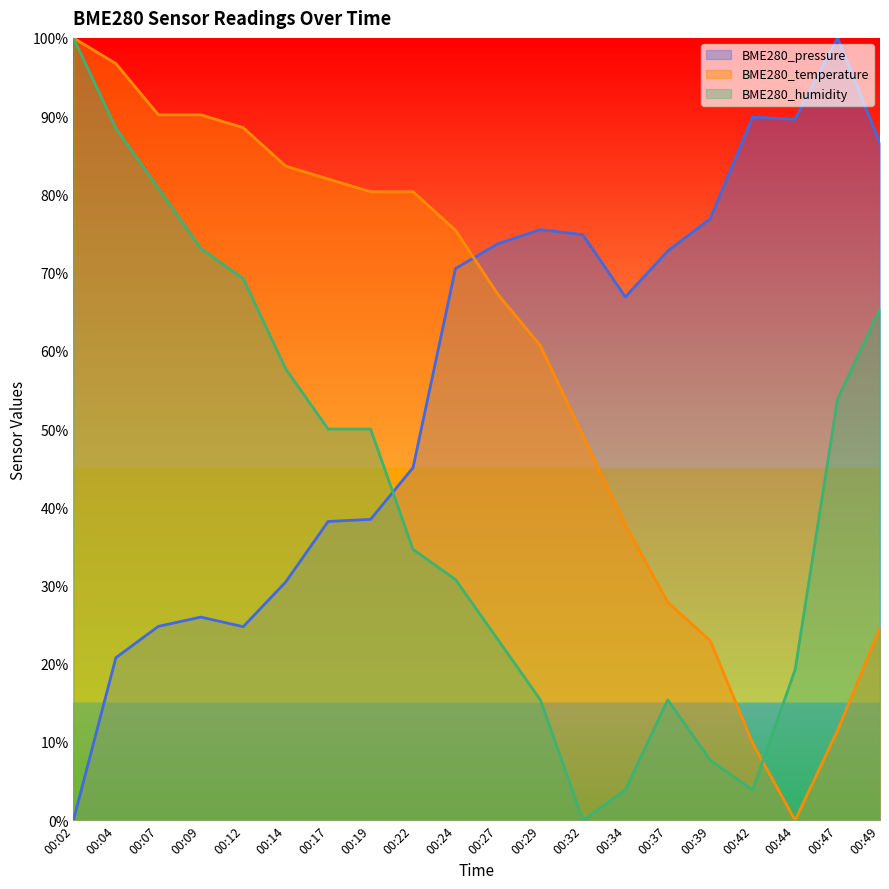

What is the value of the BME280_temperature point at the 11th from the left?

67.2